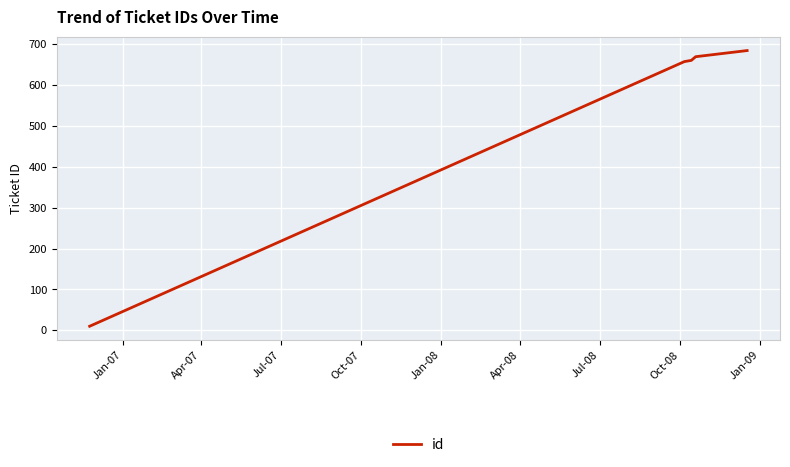

True or false: there are more than 1 points higher than both neighbors.

False